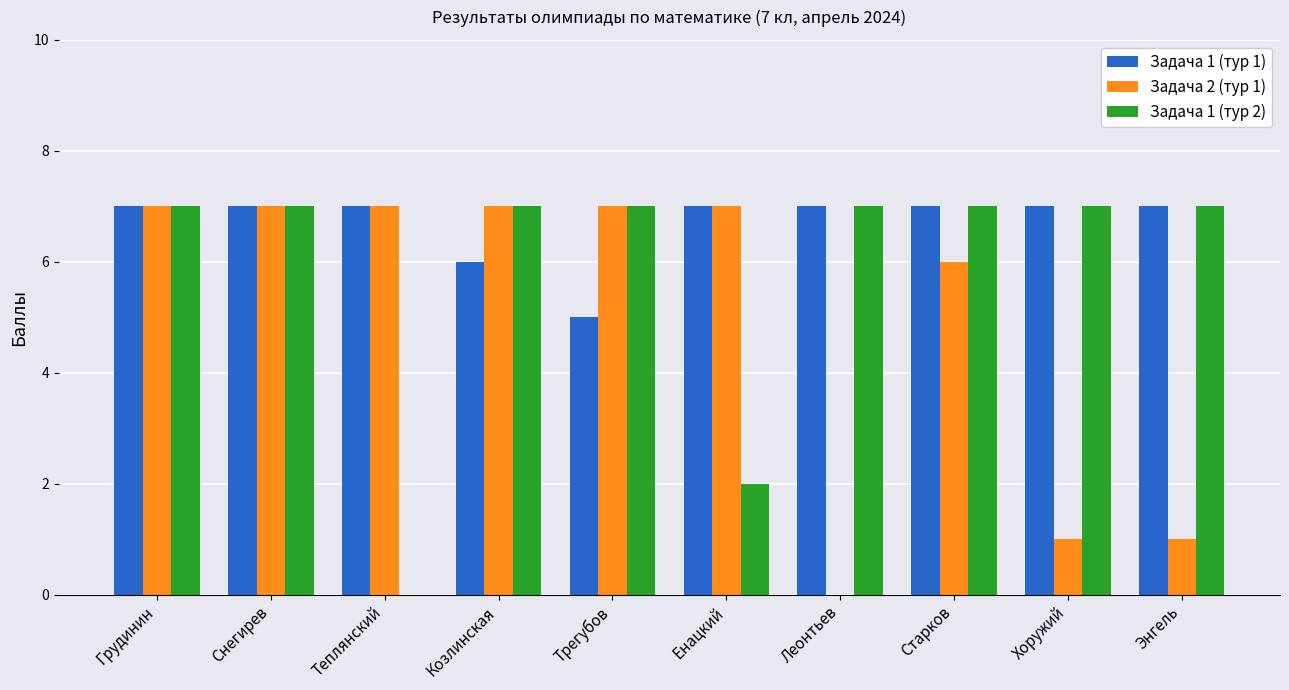

Between Трегубов and Старков, which series saw the biggest shift?

Задача 1 (тур 1)